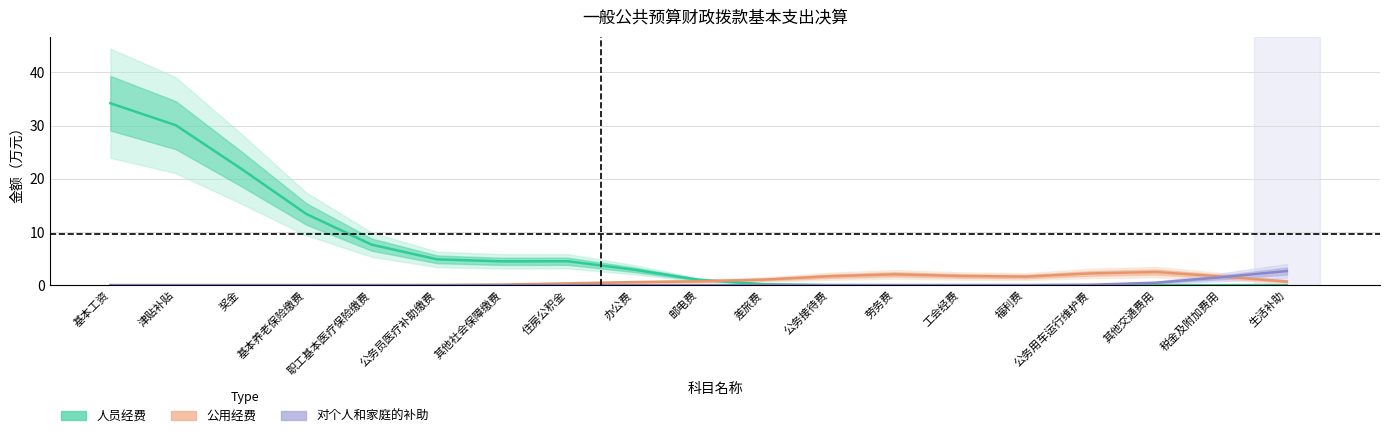

Read the 公用经费 value at 公务用车运行维护费.

2.2